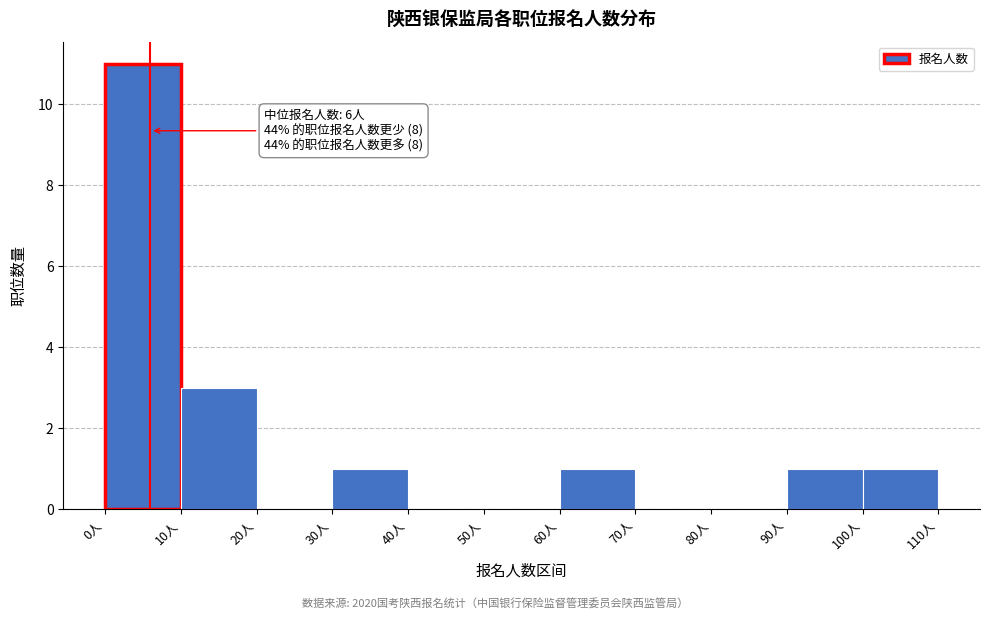

Which range on the x-axis has the tallest bar?

0 to 10